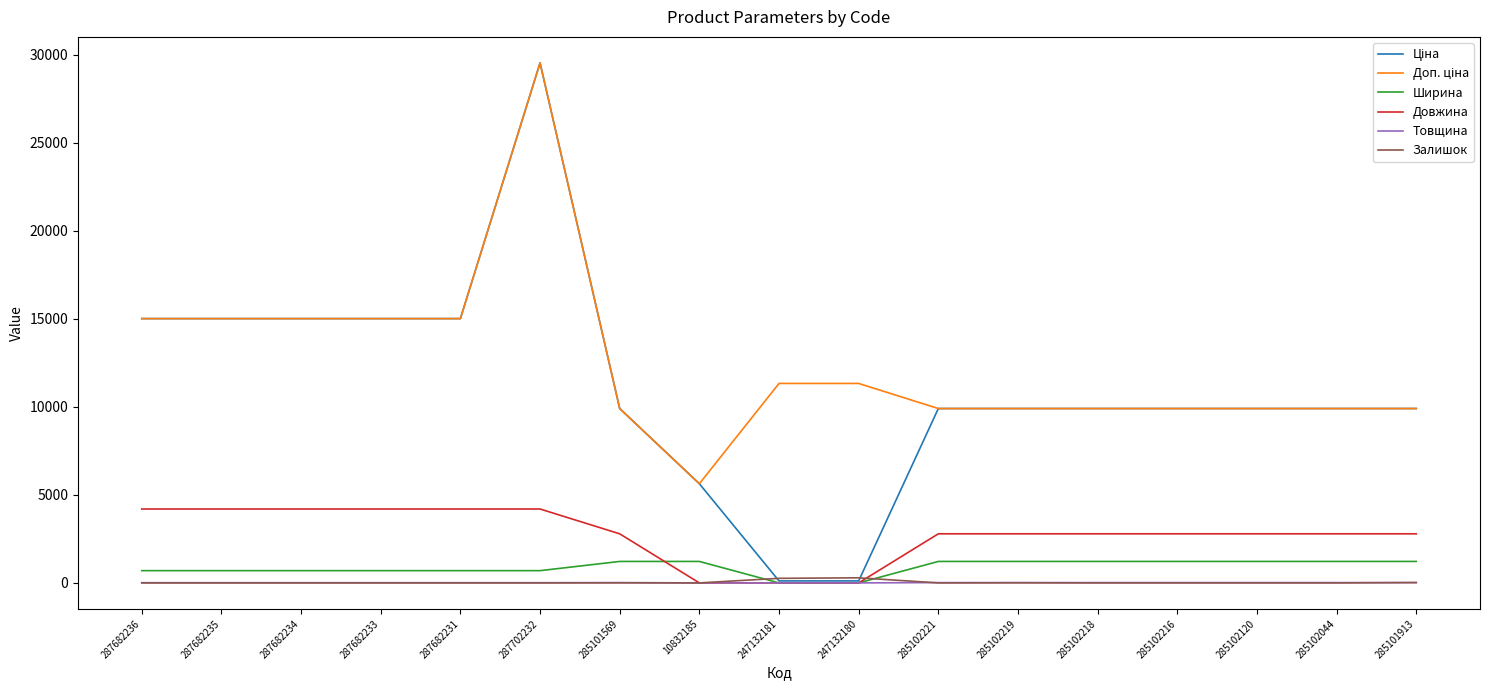

What is the total value across all series at 287682235?

34947.4